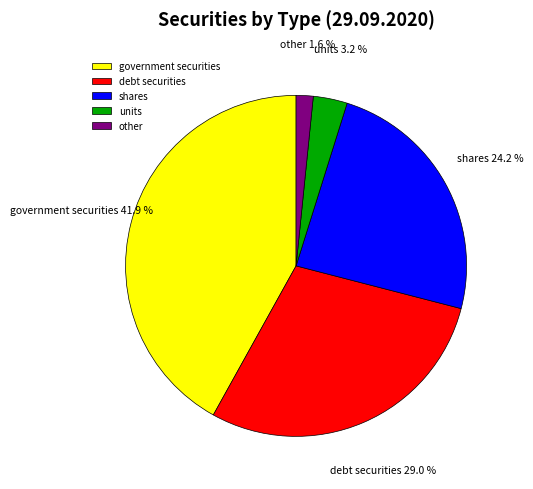

How many slices are in this pie chart?

5